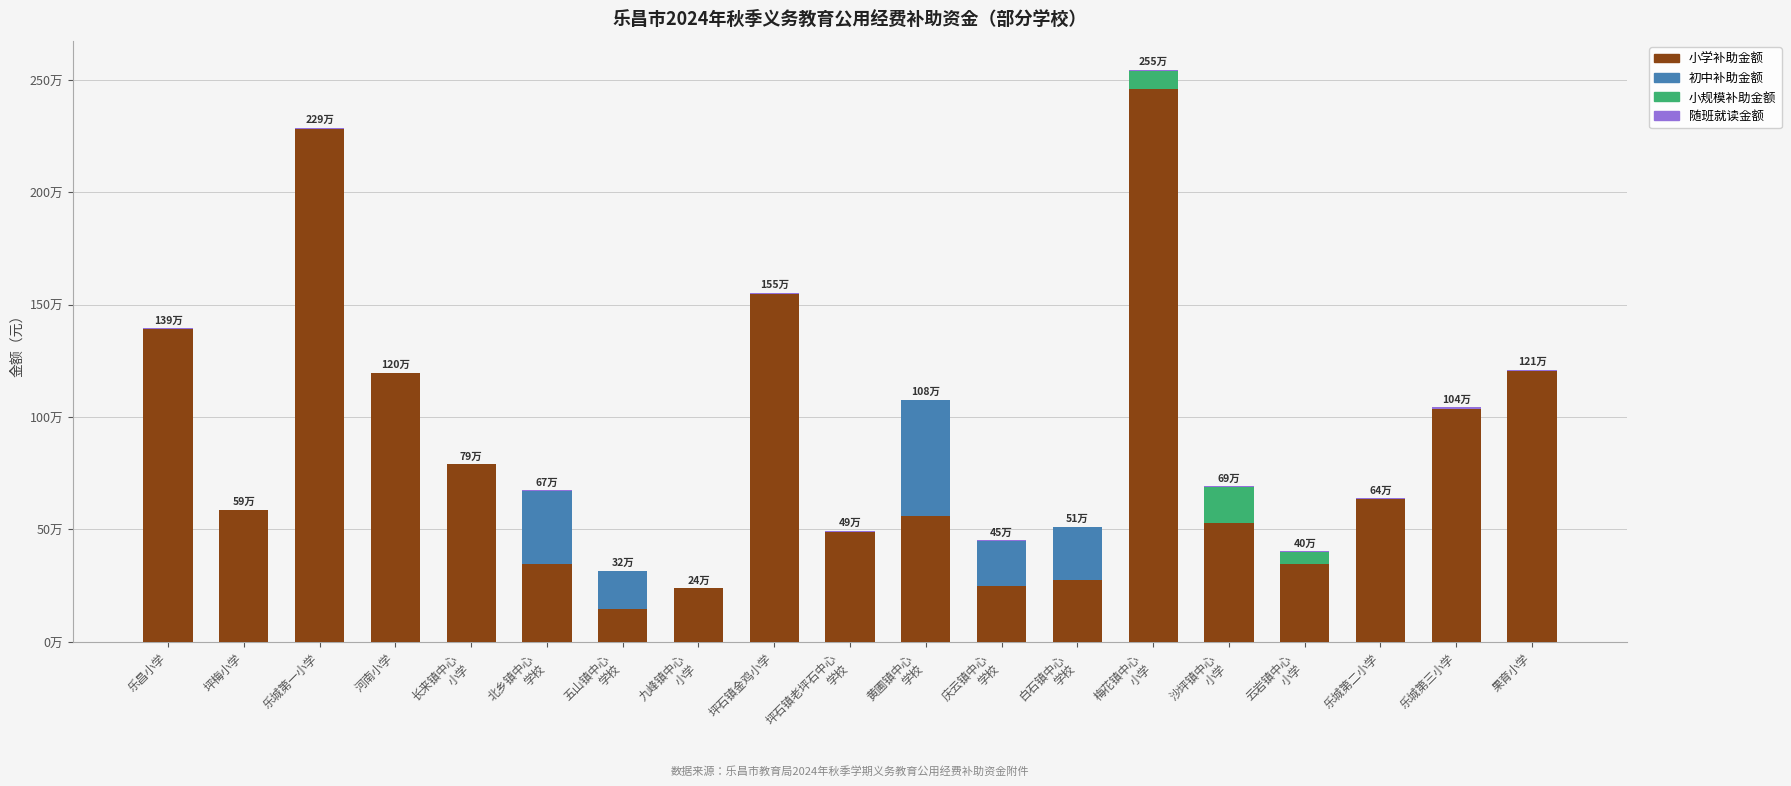

How many bars are there in total?

76